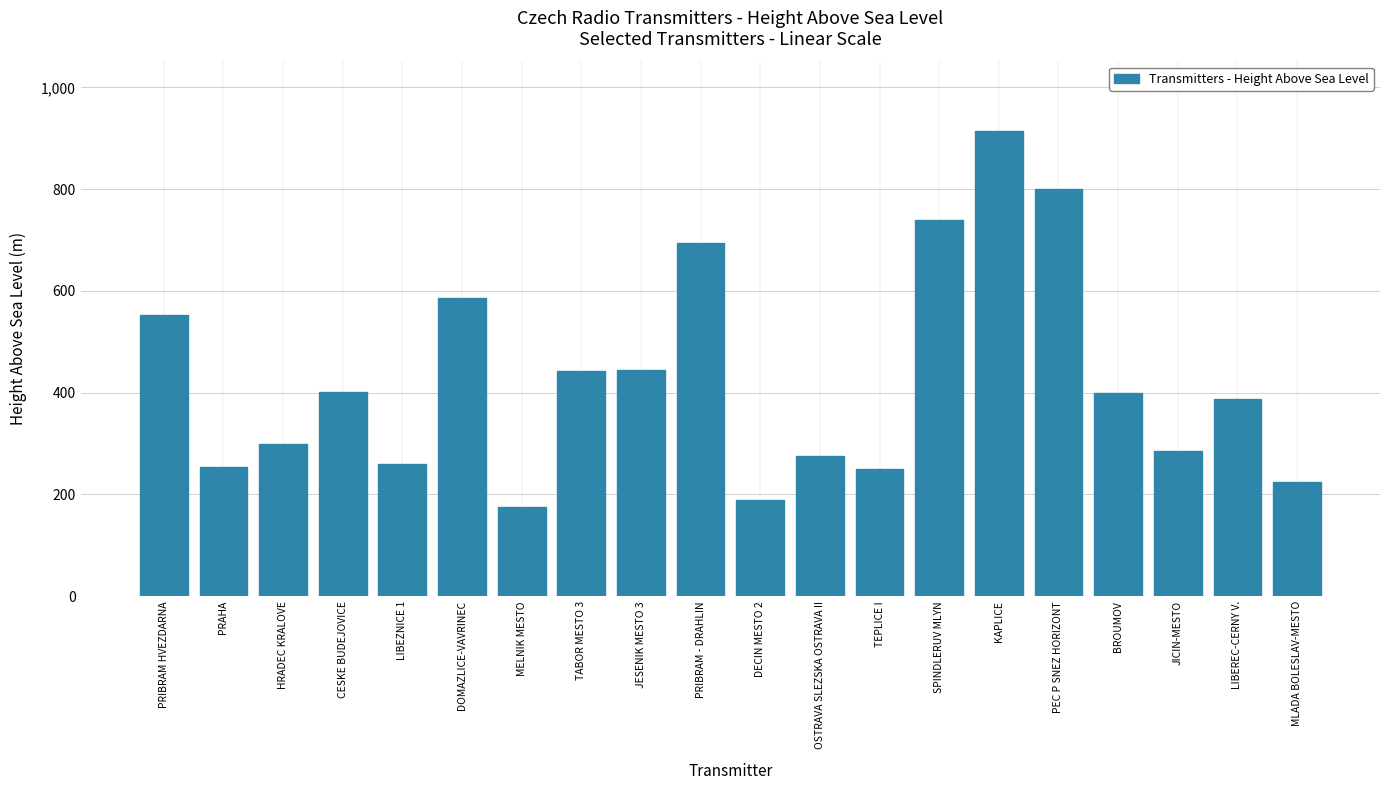

What is the ratio of the value at MELNIK MESTO to the value at LIBEZNICE 1?

0.7